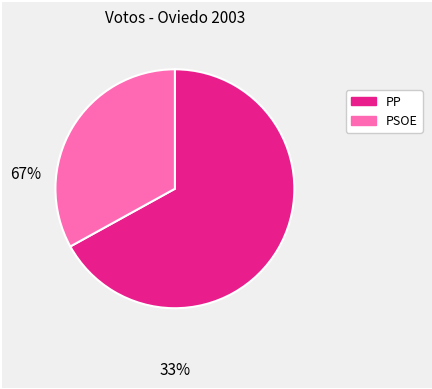

What is the largest slice in the pie chart?

PP